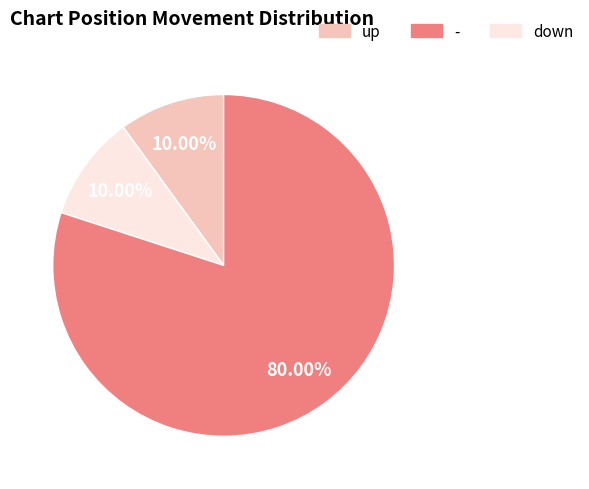

Which category has the biggest portion of the pie?

down